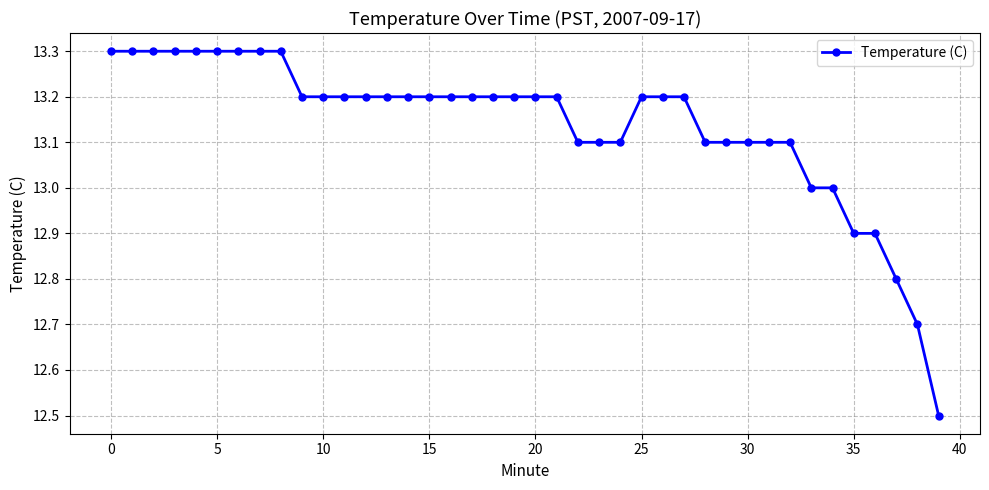

What is the value of the 2nd point from the left?

13.3